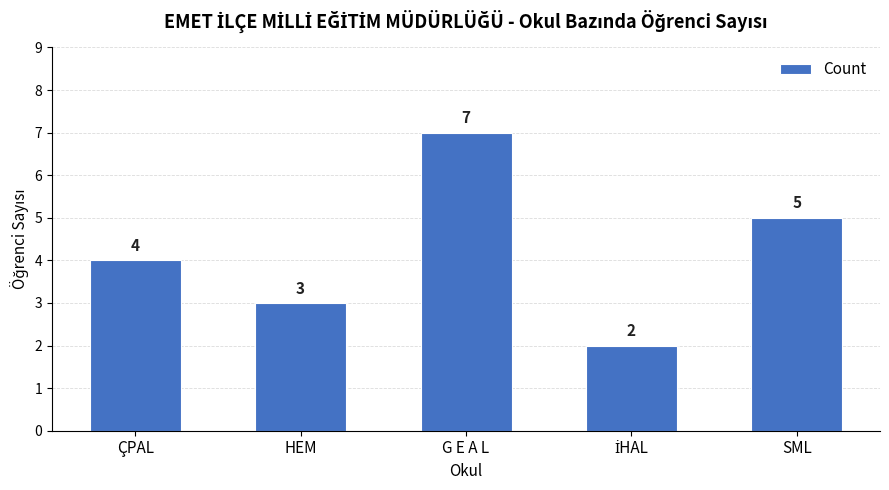

What value does the data have at G E A L?

7